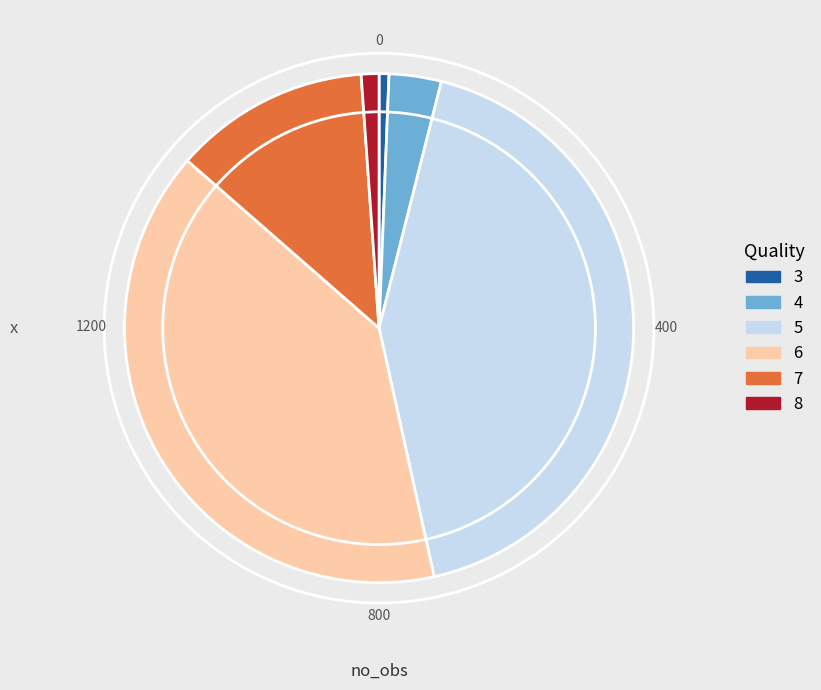

Rank the categories by value from lowest to highest.

3, 8, 4, 7, 6, 5